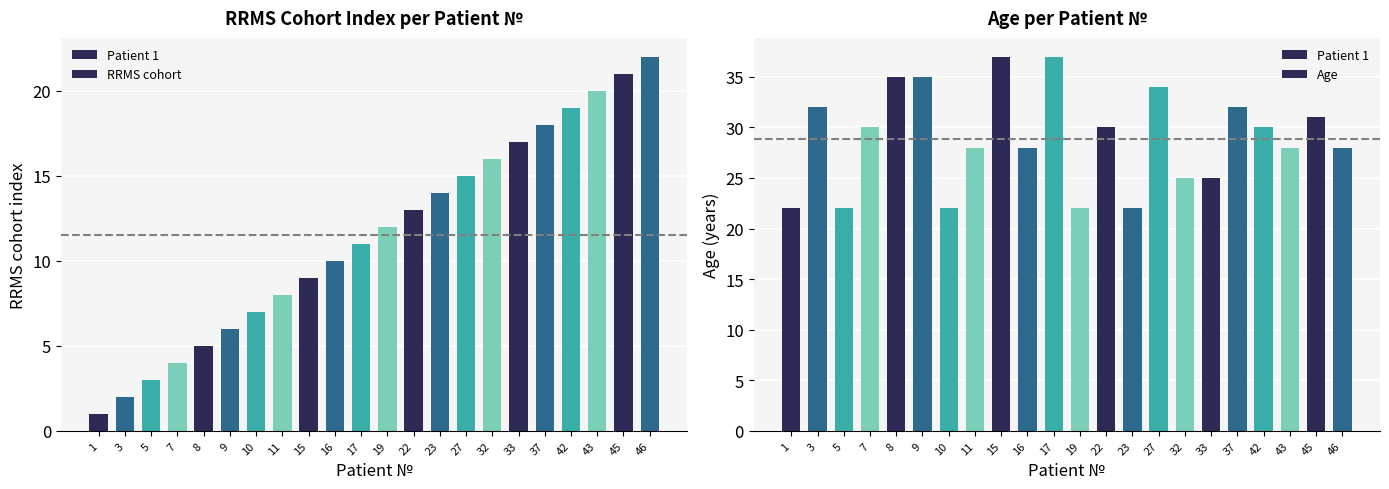

Is it true that RRMS cohort equals 9 at 37?

False